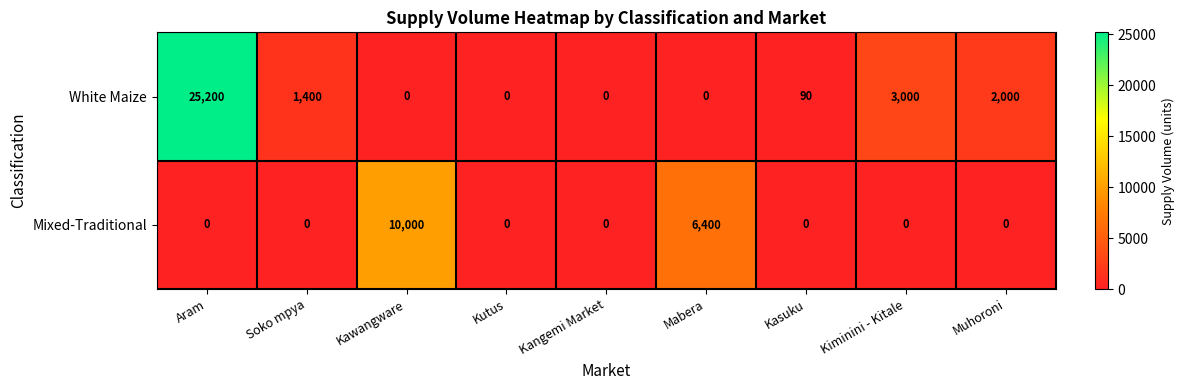

What is the spread (max minus min) of values at Kawangware?

10000